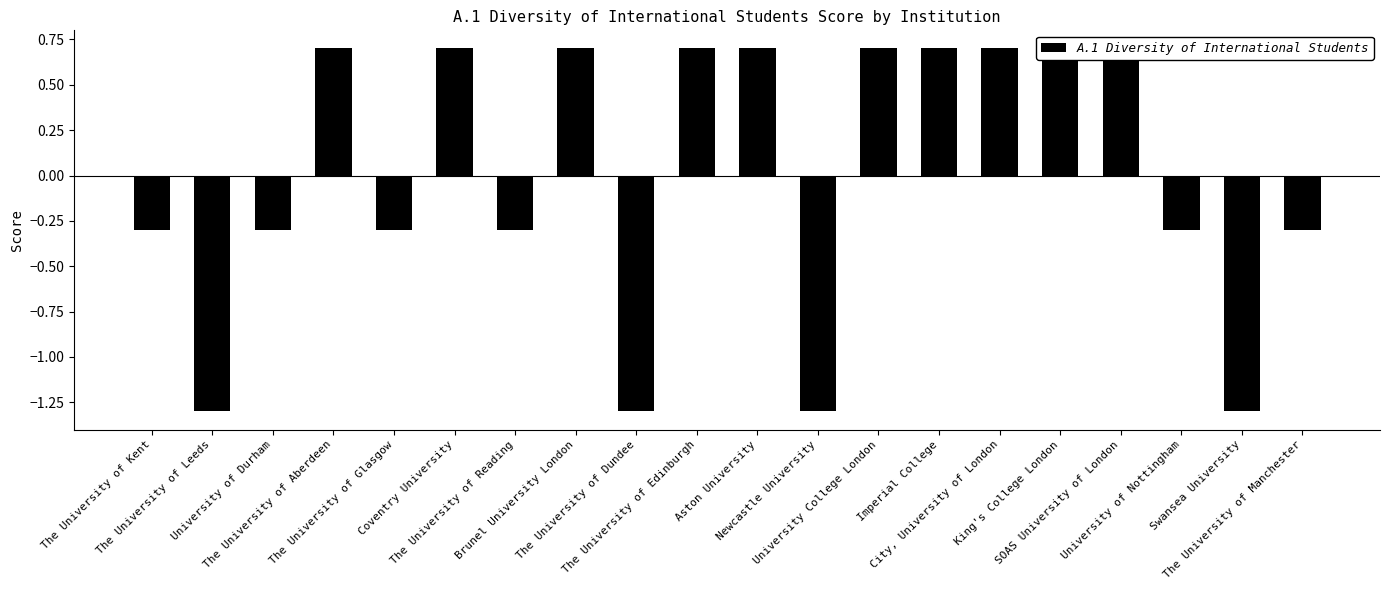

How many values are between 0 and 1?

10